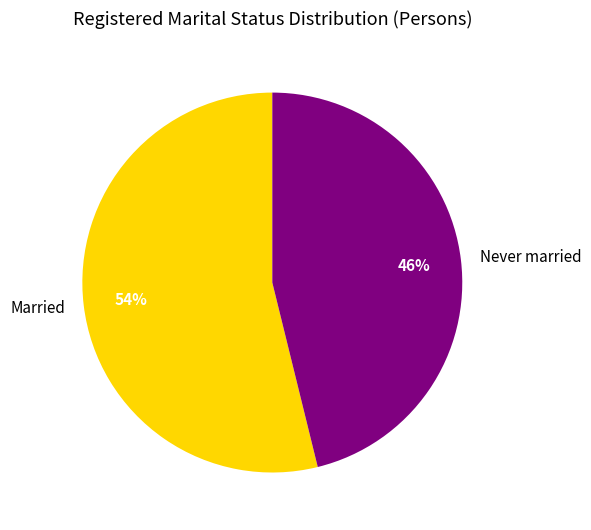

What is the ratio of the value at Married to the value at Never married?

1.2